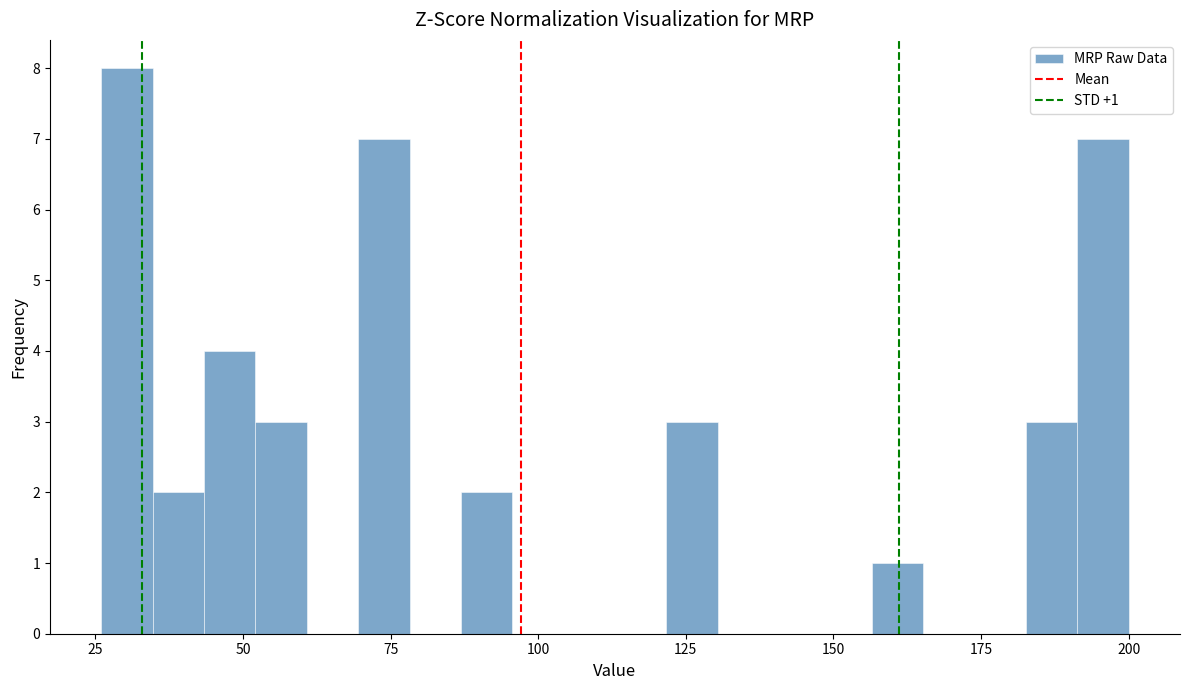

Read against the x-axis, roughly where is the centre of the tallest bar?

30